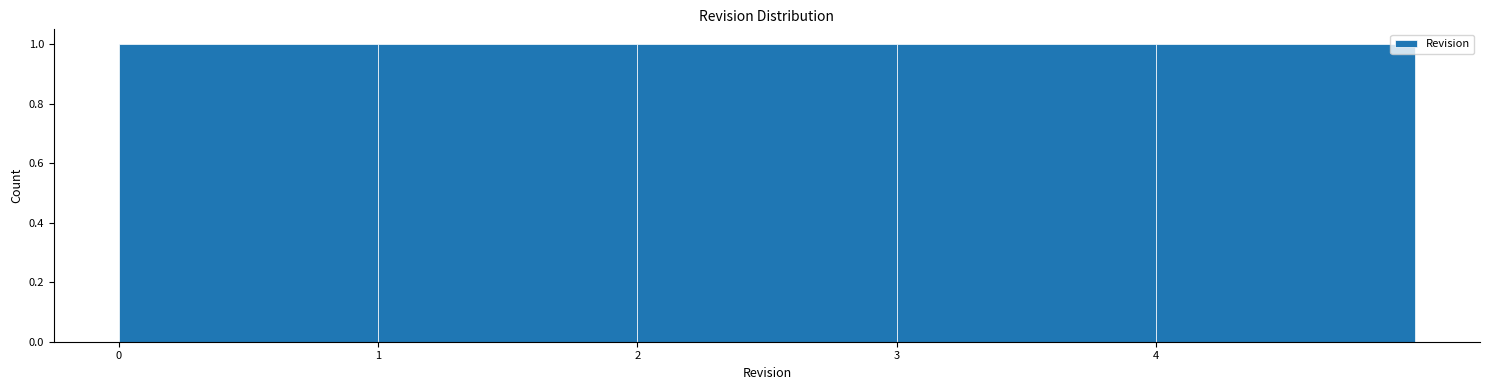

What is the height of the bar covering 2 to 3 on the x-axis? The values are not printed on the chart, so give them approximately, as read against the axis.

1